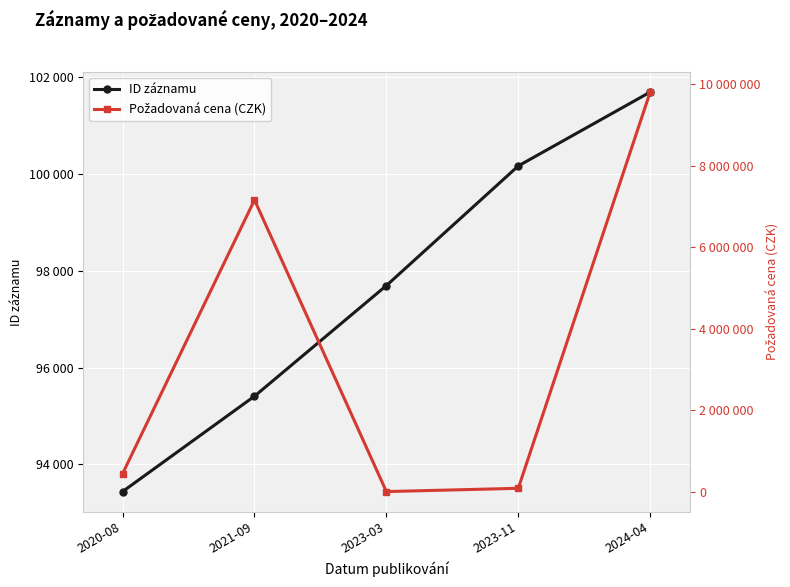

Reading left to right, extract all data points from this chart.

ID záznamu: 2020-08=93436	2021-09=95408	2023-03=97695	2023-11=100169	2024-04=101696
Požadovaná cena (CZK): 2020-08=450000	2021-09=7157150	2023-03=10000	2023-11=90000	2024-04=9801000